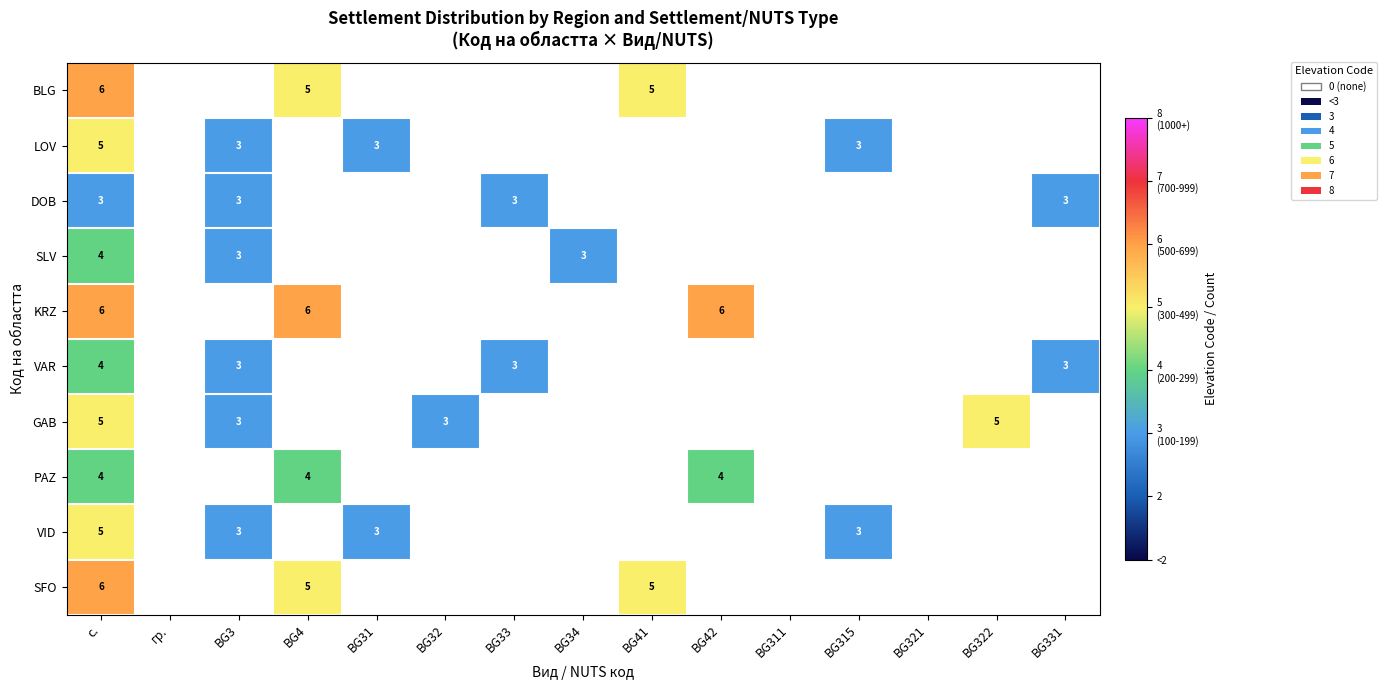

The value of PAZ at с. is 4. True or false?

True